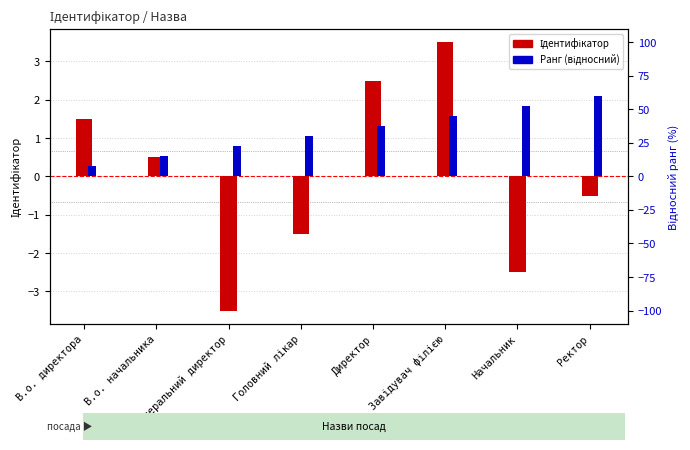

What is the label of the 3rd bar from the right?

Завідувач філією